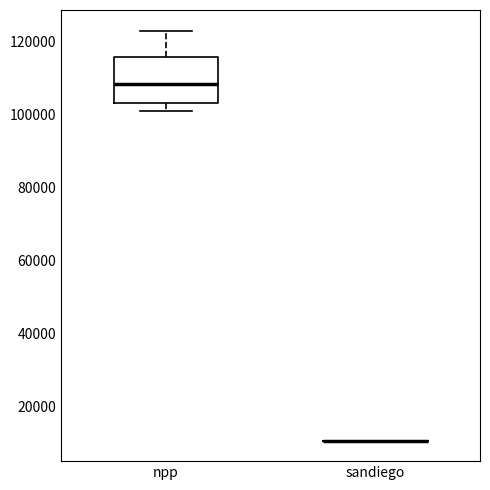

Reading left to right, read every box against the y-axis: the position of its median line, the range the box covers, and the ends of its whiskers. The values are not printed on the chart, so give them approximately, as read against the axis.

npp: median 108000, box 104000 to 116000, whiskers 100000 to 124000
sandiego: box collapsed to a line at 10000, whiskers 10000 to 10000